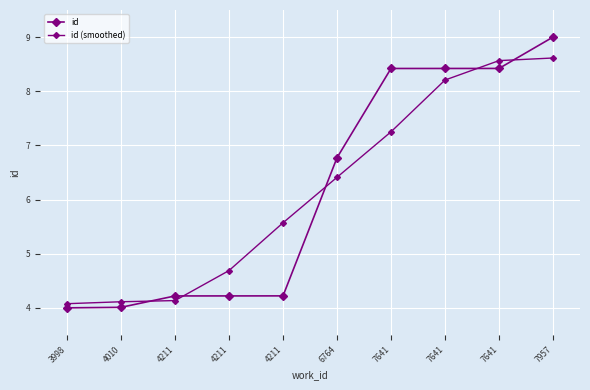

At which category is the sum across all series the highest?

7957